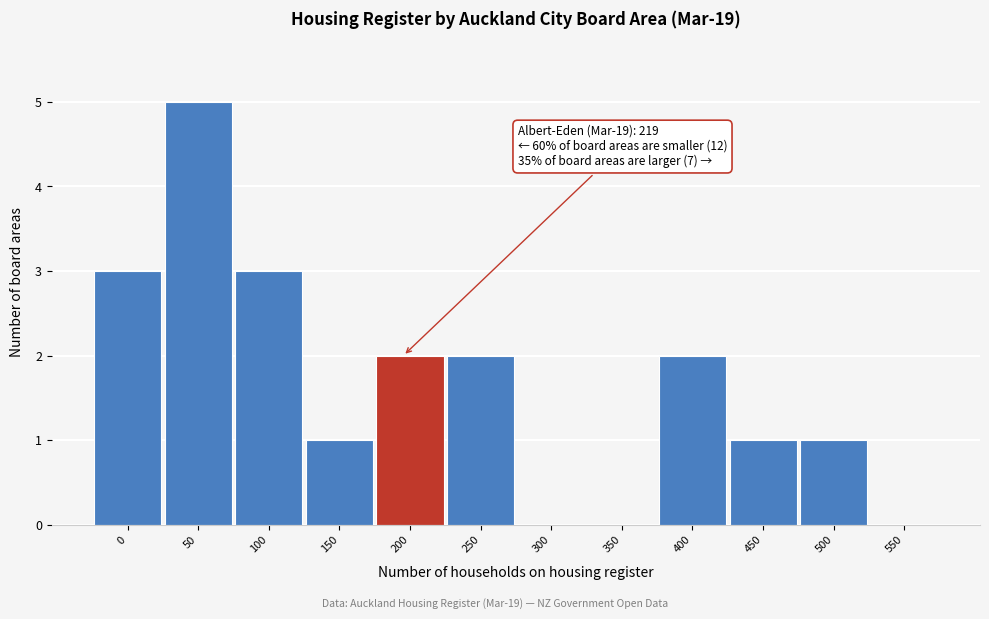

Reading left to right, list all the values displayed in this chart.

0=3	50=5	100=3	150=1	200=2	250=2	300=0	350=0	400=2	450=1	500=1	550=0